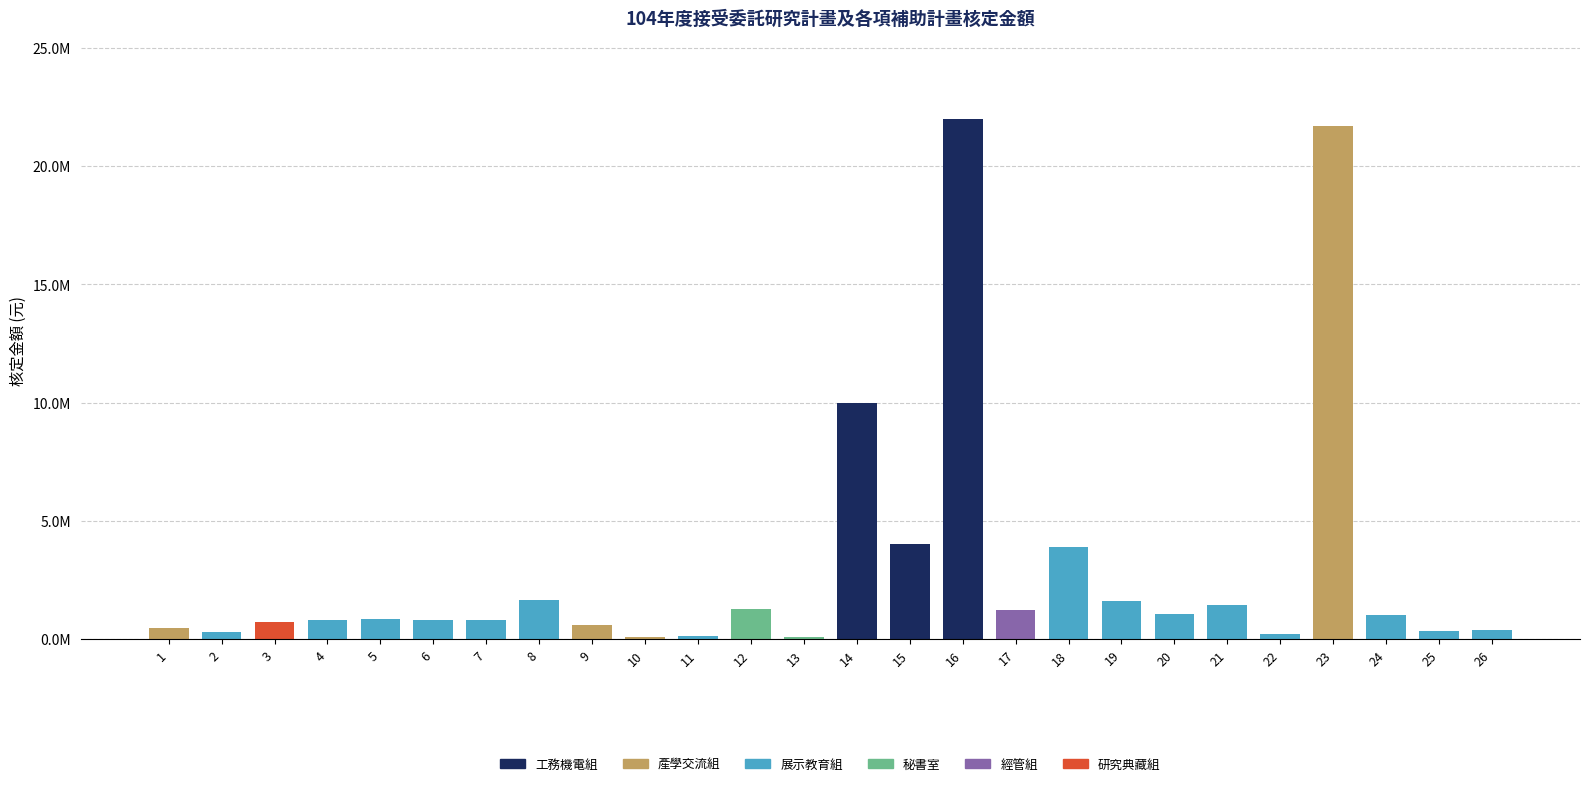

The value of 產學交流組 at 19 is 0. True or false?

True